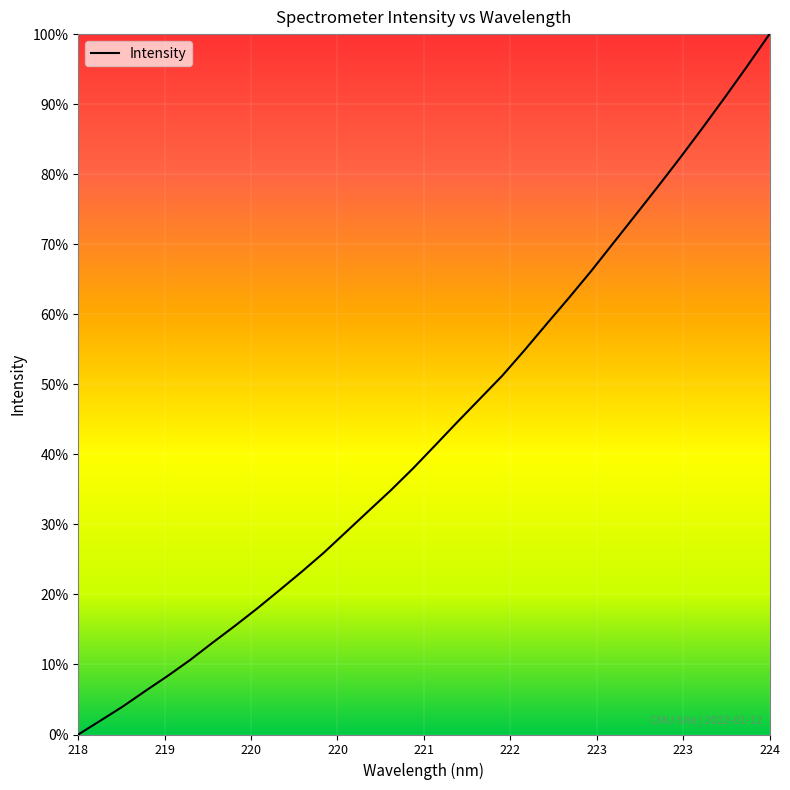

How many values are below 3702?

16